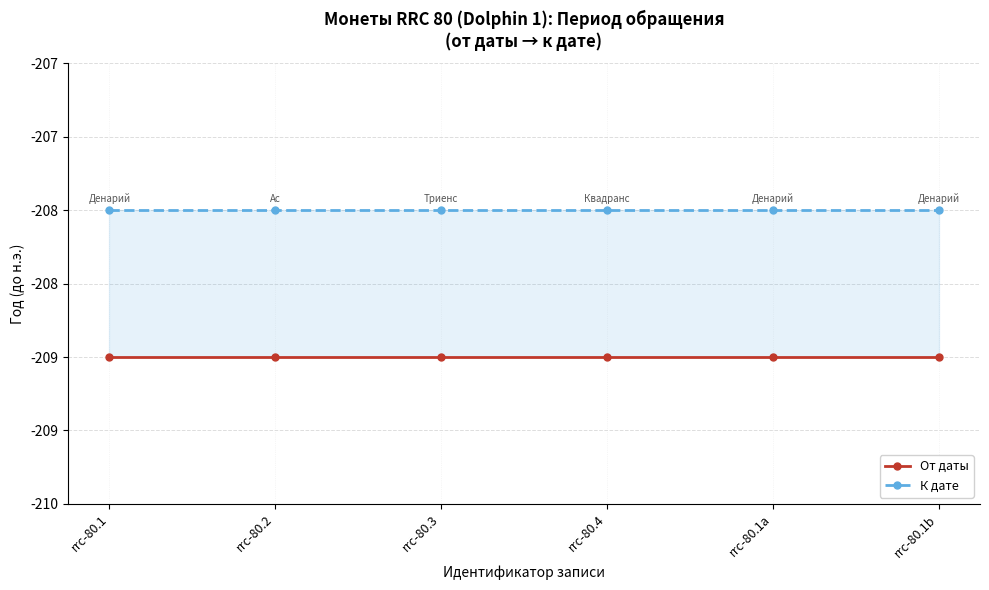

Count the number of data series in this chart.

2